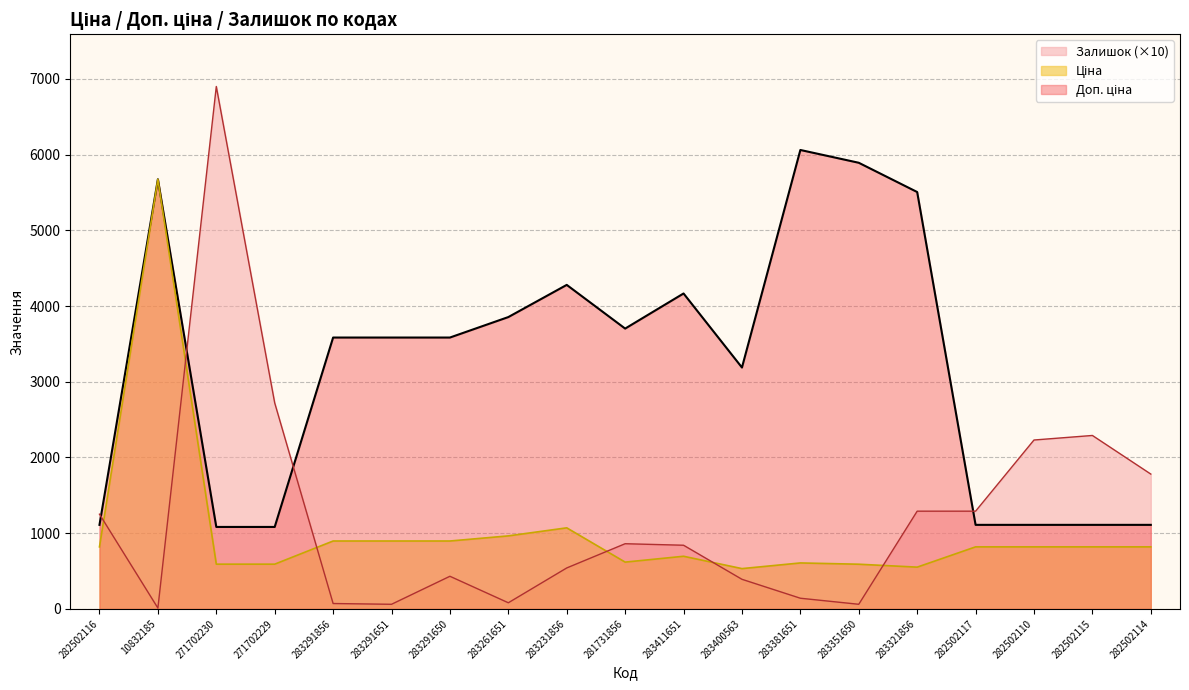

Reading right to left, transcribe all the data shown in this chart.

Ціна: 818.5	818.5	818.5	818.5	550.6	589.2	606.1	531.3	694.3	617.0	1069.8	963.5	895.9	895.9	895.9	589.9	589.9	5673.8	818.5
Доп. ціна: 1109.2	1109.2	1109.2	1109.2	5505.8	5892.2	6061.2	3187.6	4165.6	3701.9	4279.1	3854.0	3583.6	3583.6	3583.6	1081.7	1081.7	5673.8	1109.2
Залишок: 1780.0	2290.0	2230.0	1290.0	1290.0	60.0	140.0	390.0	840.0	860.0	540.0	80.0	430.0	60.0	70.0	2720.0	6900.0	10.0	1250.0